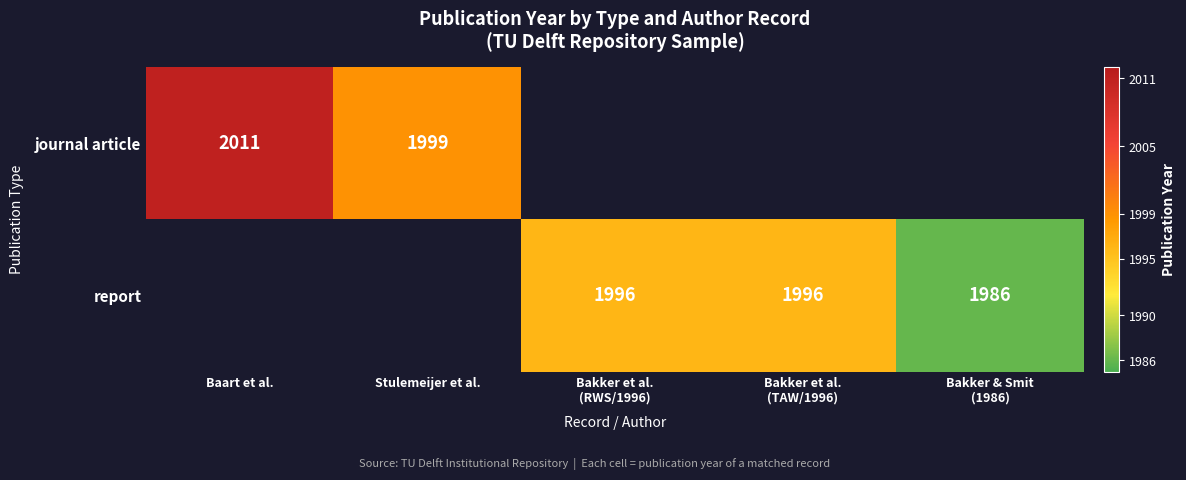

Is it true that journal article equals 3401 at Stulemeijer et al.?

False